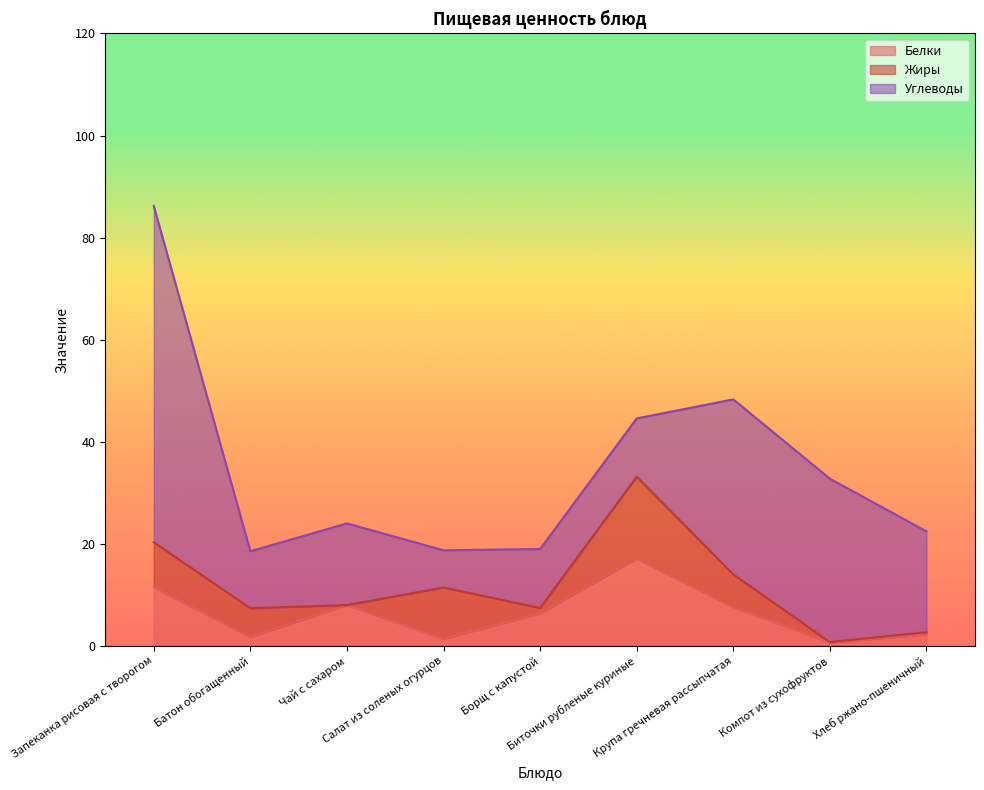

What is the approximate value of Жиры at Биточки рубленые куриные?

16.0